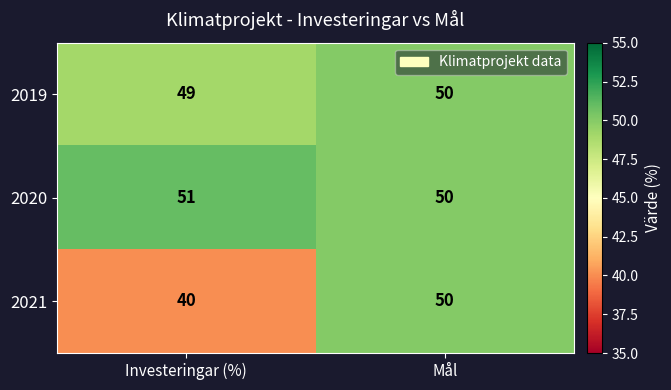

Reading right to left, list all the values displayed in this chart.

2019: Mål=50	Investeringar (%)=49
2020: Mål=50	Investeringar (%)=51
2021: Mål=50	Investeringar (%)=40